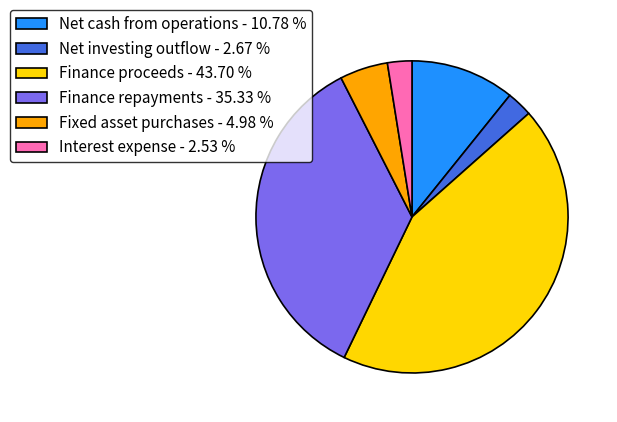

How many segments does this pie chart have?

6